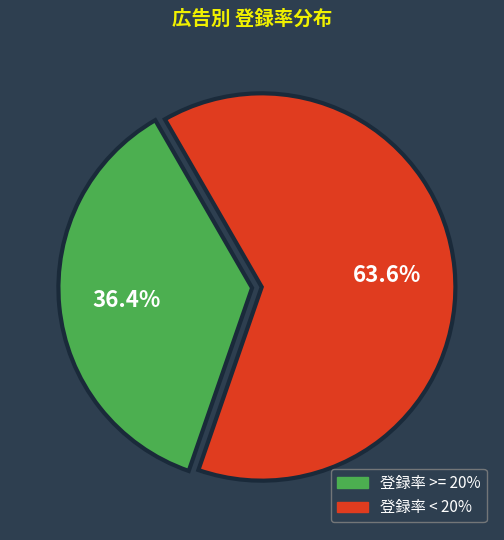

Does any single category account for the majority?

Yes